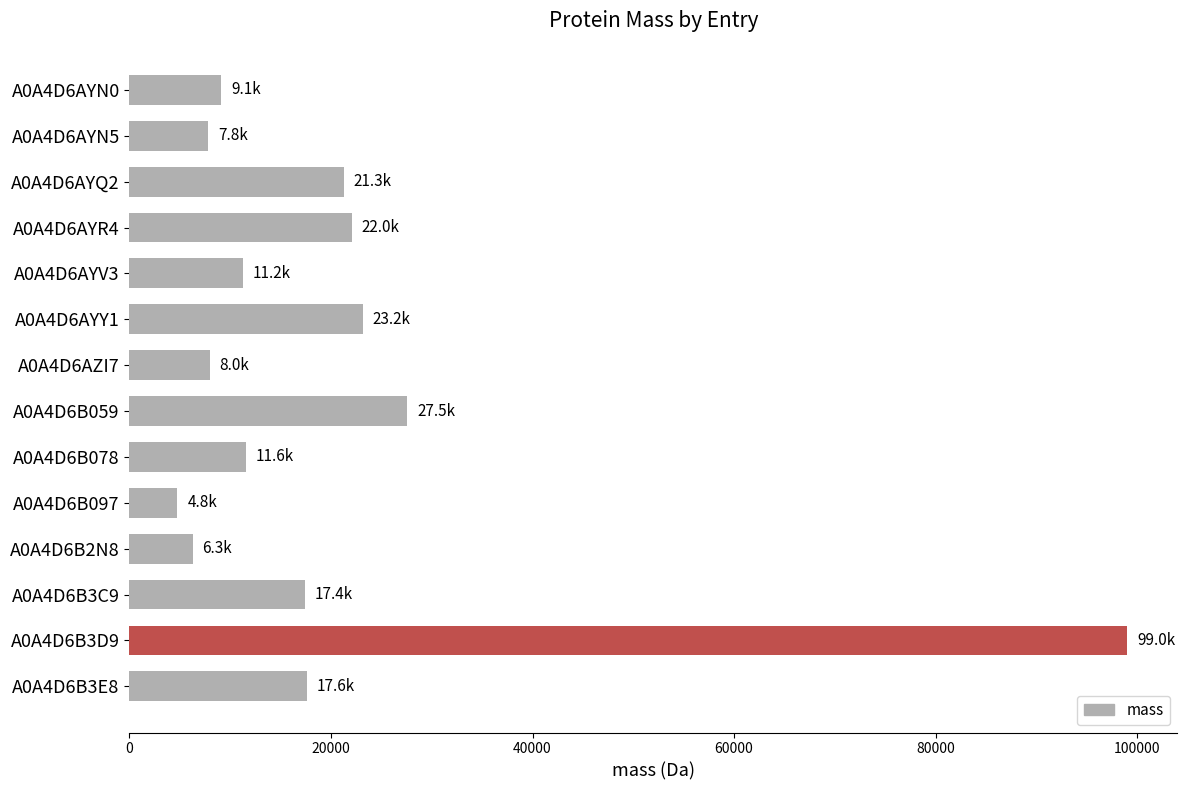

The value at A0A4D6B3D9 is 136521.3. True or false?

False